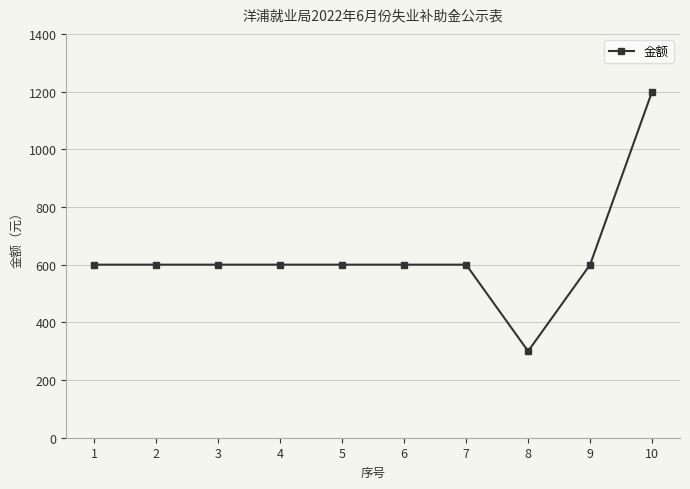

Reading left to right, list all the values displayed in this chart.

1=600	2=600	3=600	4=600	5=600	6=600	7=600	8=300	9=600	10=1200